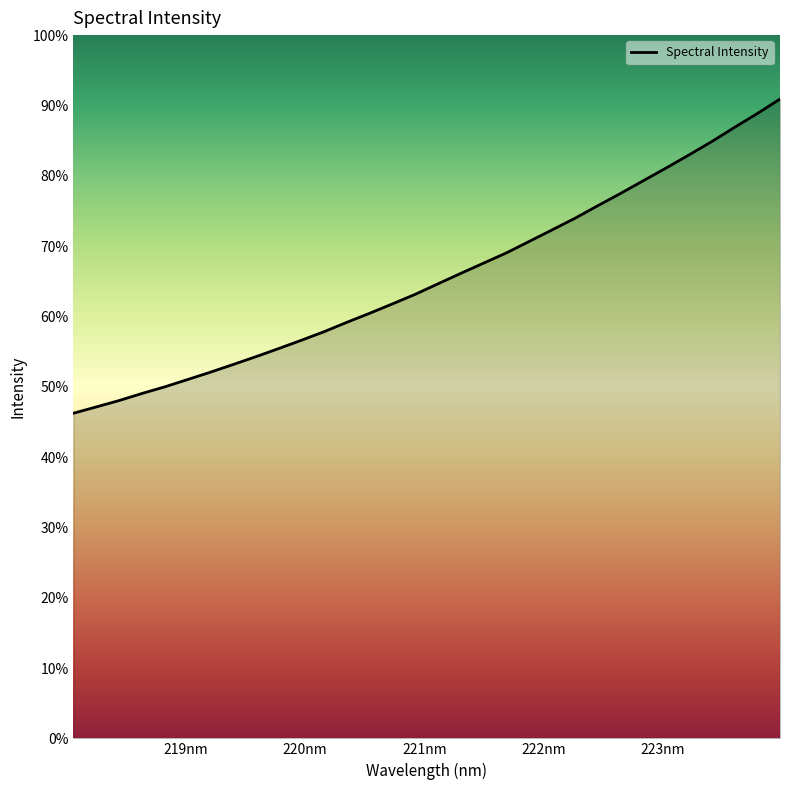

Does the chart have visible grid lines?

No